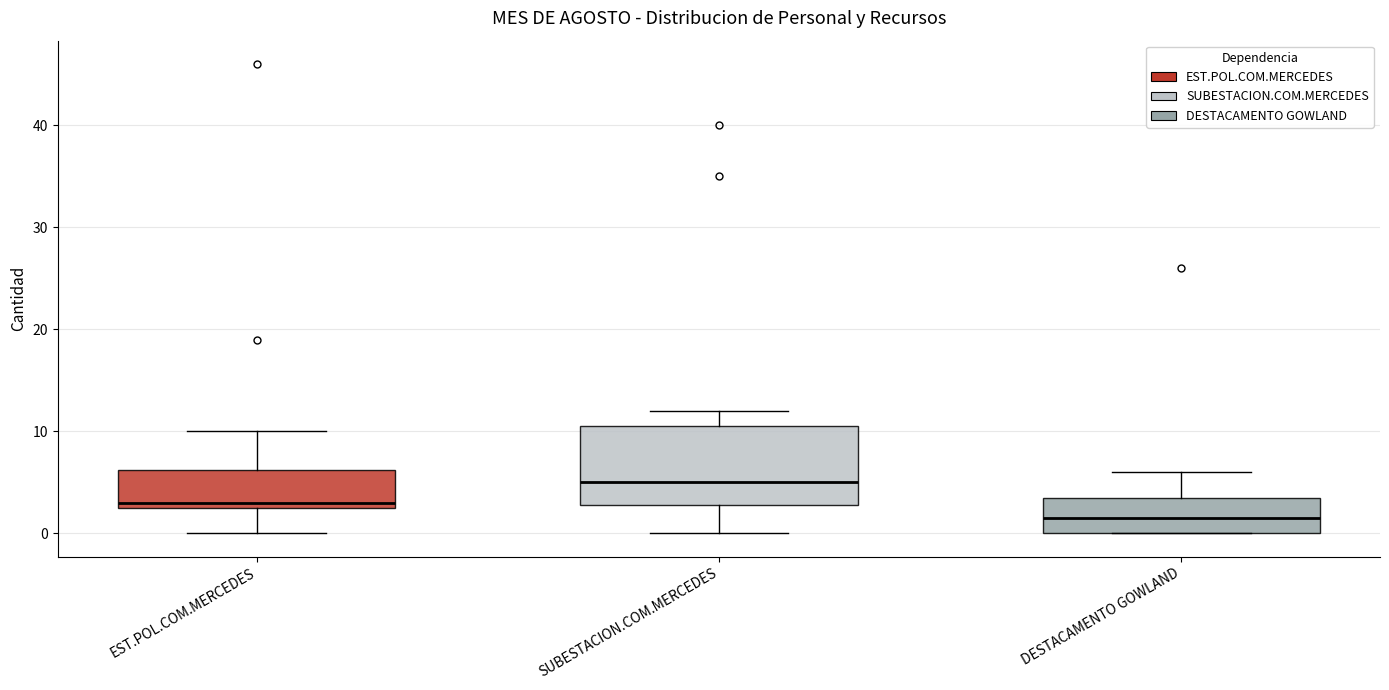

Reading left to right, read every box against the y-axis: the position of its median line, the range the box covers, and the ends of its whiskers. The values are not printed on the chart, so give them approximately, as read against the axis.

EST.POL.COM.MERCEDES: median 3 (just above the box's lower edge), box 3 to 6, whiskers 0 to 10
SUBESTACION.COM.MERCEDES: median 5, box 3 to 11, whiskers 0 to 12
DESTACAMENTO GOWLAND: median 2, box 0 to 4, whiskers 0 to 6